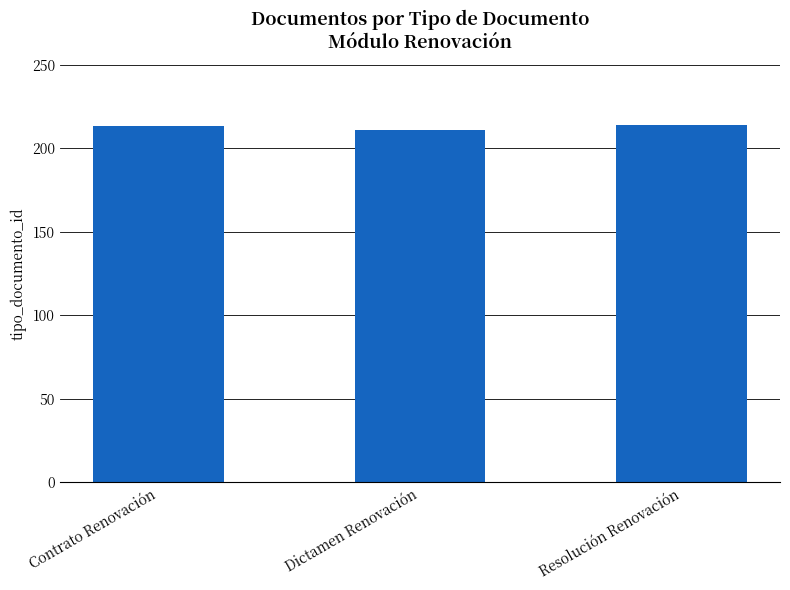

What is the greatest value displayed?

214